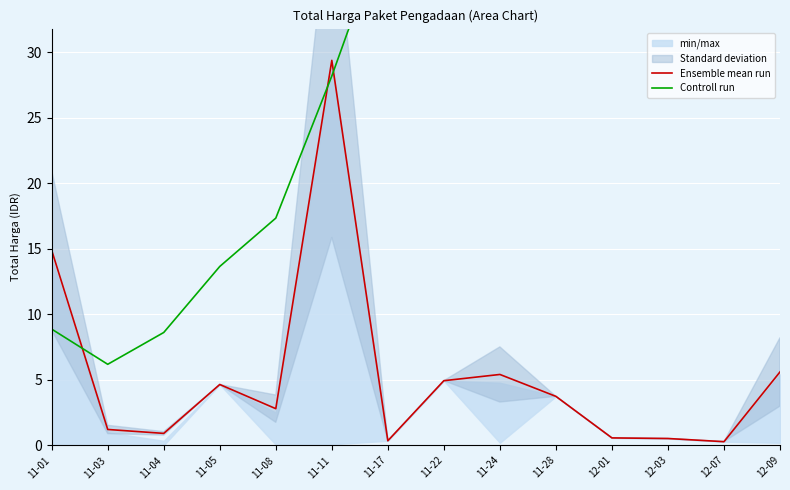

How many categories are shown in the chart?

14